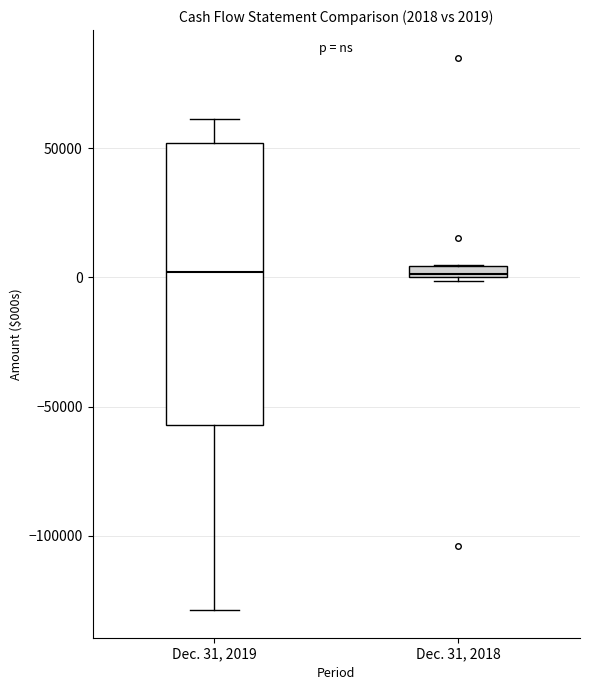

Comparing the boxes themselves (not the whiskers), which one is the tallest?

Dec. 31, 2019